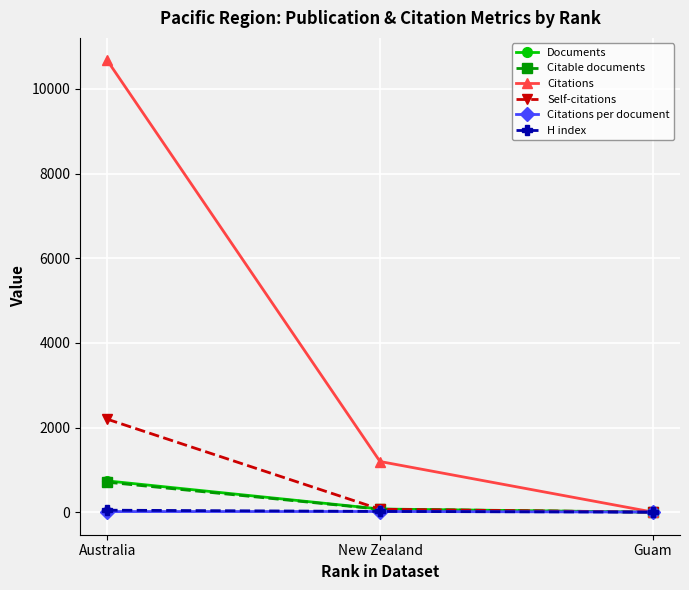

What is the label of the 2nd point from the right?

New Zealand